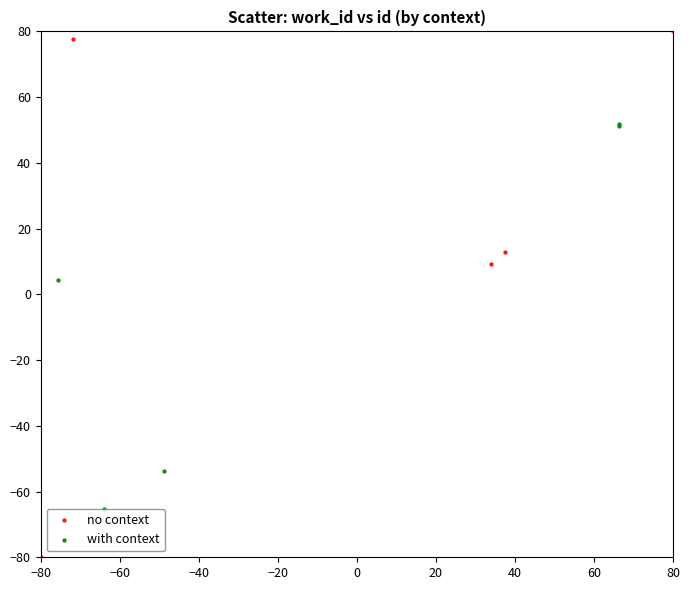

Which series has the widest spread of Y values?

no context